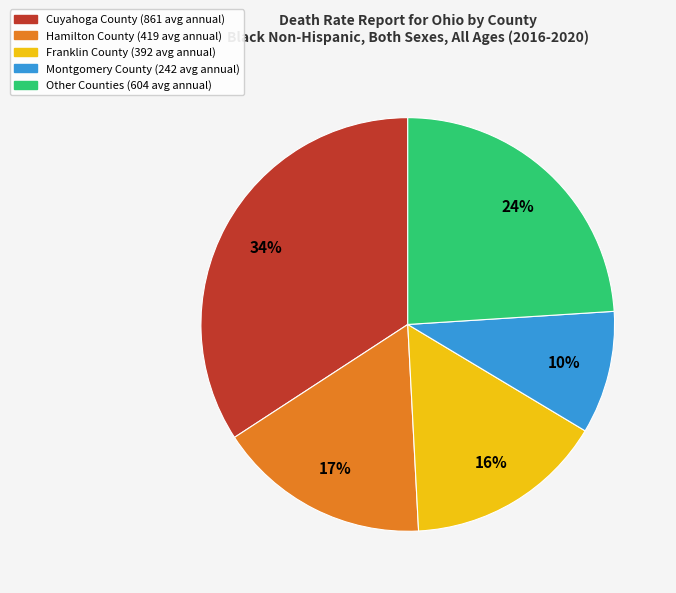

Count the number of slices in the pie.

5